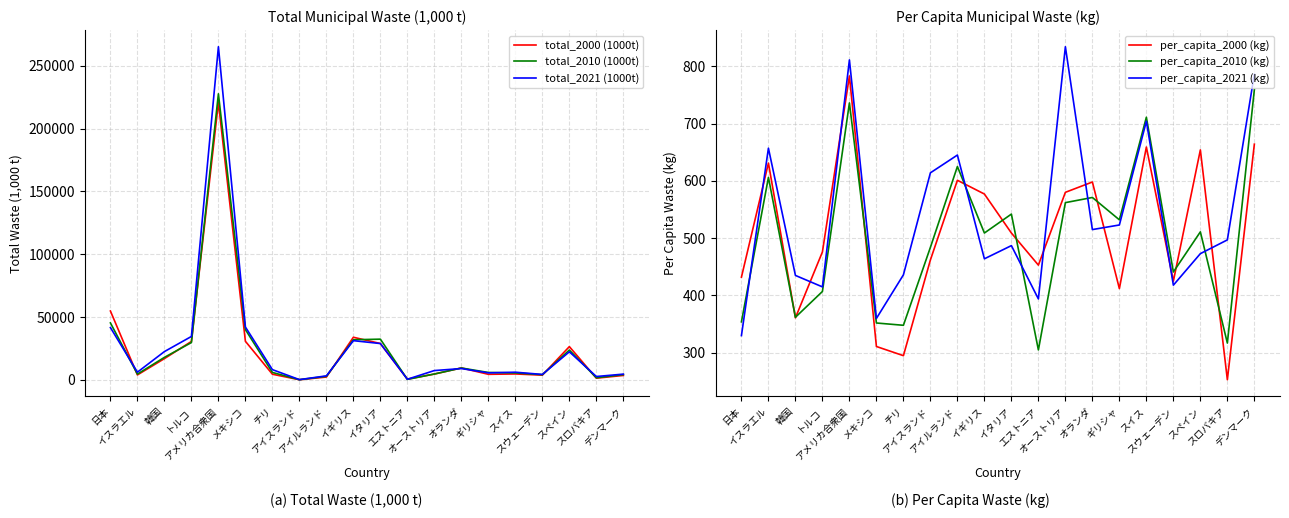

Is the value of per_capita_2010 (kg) at スロバキア greater than the value of total_2010 (1000t) at オーストリア?

No